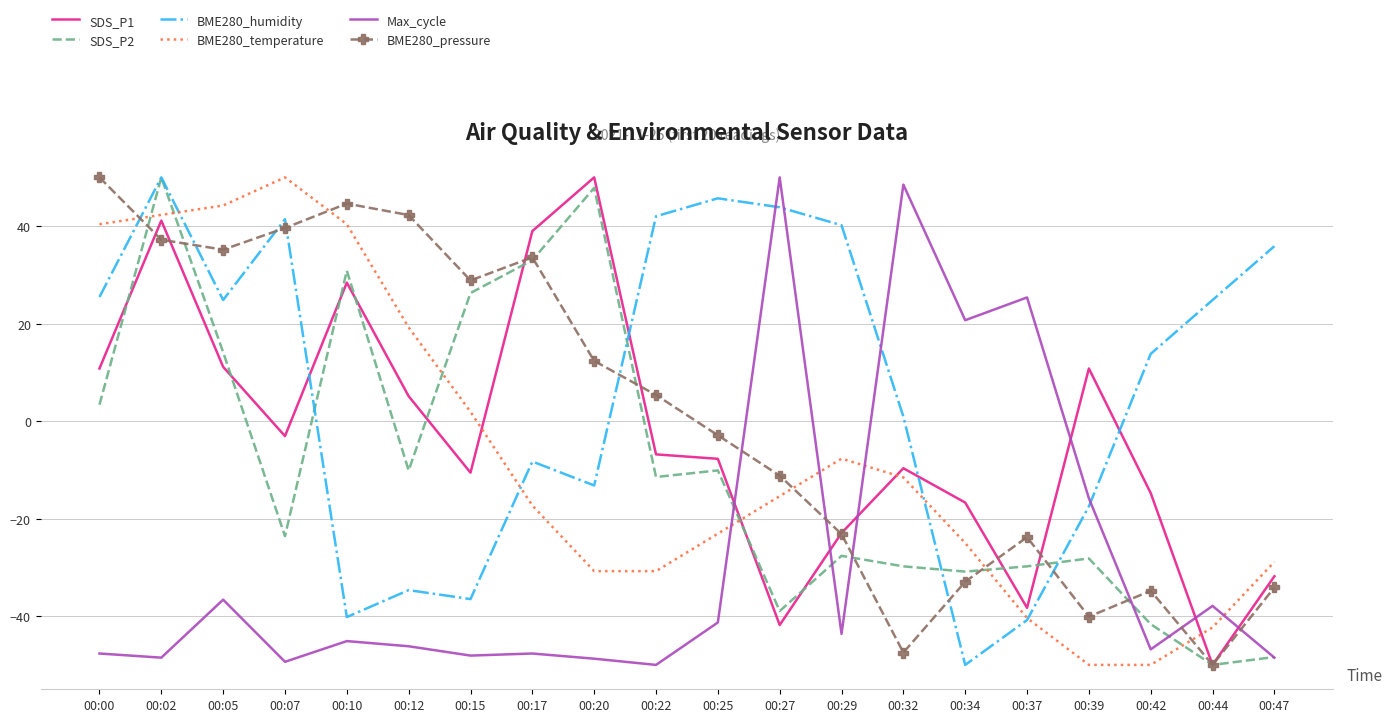

Is the value of BME280_temperature at 00:42 greater than the value of BME280_pressure at 00:17?

No